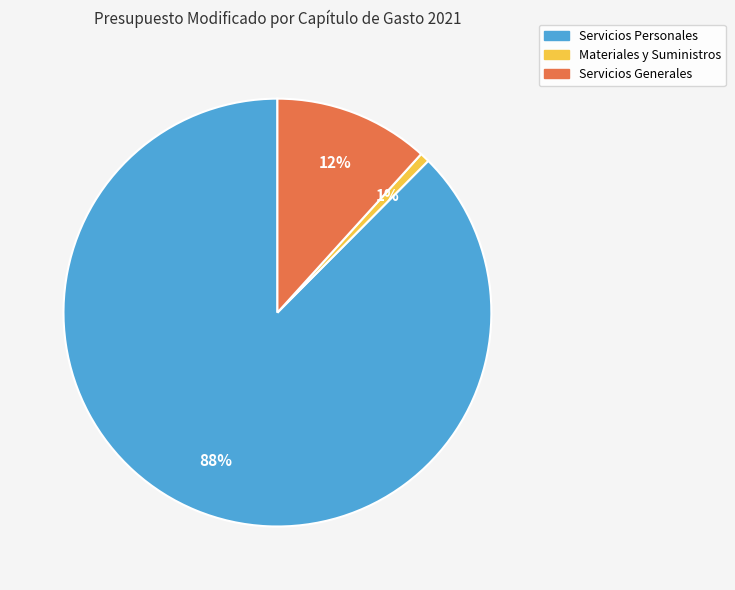

Is it true that Servicios Generales is 4% of the pie?

False